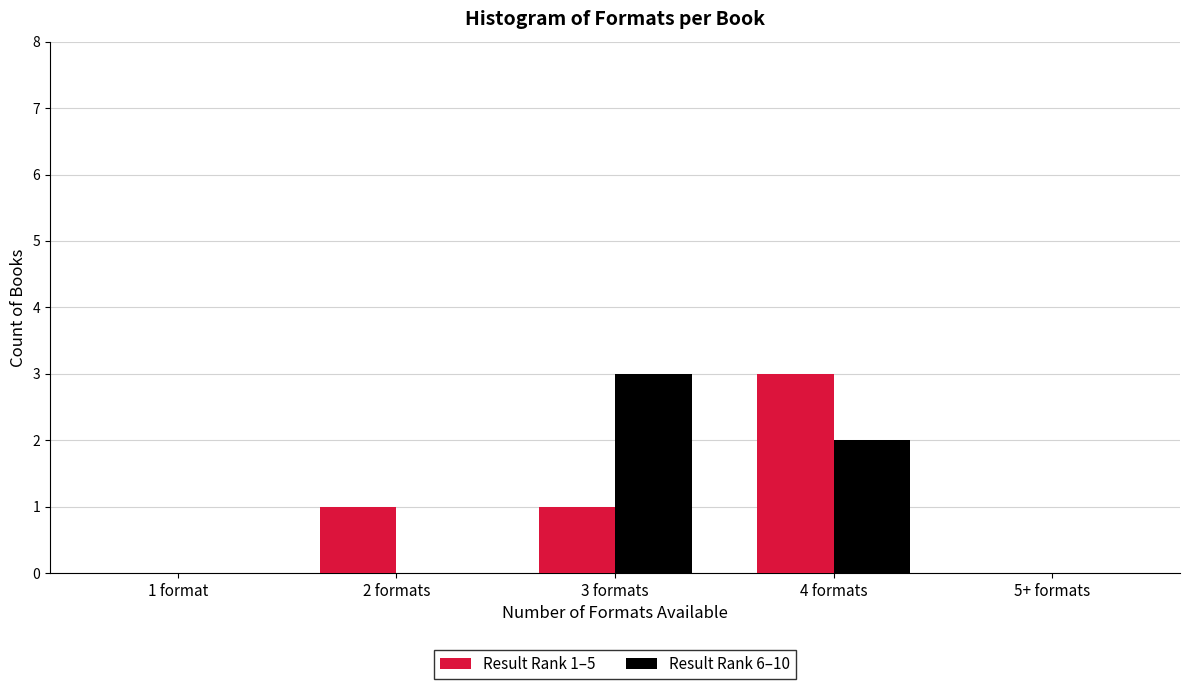

Reading left to right, list all the values displayed in this chart.

Result Rank 1–5: 1 format=0	2 formats=1	3 formats=1	4 formats=3	5+ formats=0
Result Rank 6–10: 1 format=0	2 formats=0	3 formats=3	4 formats=2	5+ formats=0